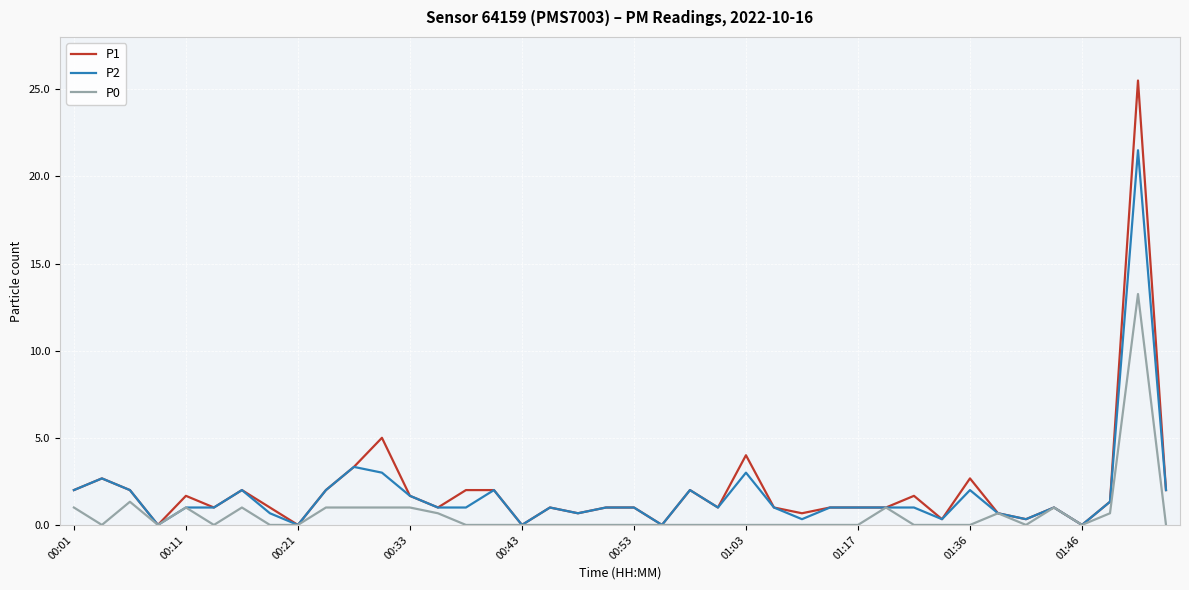

List the series in order of their peak value, lowest first.

P0, P2, P1